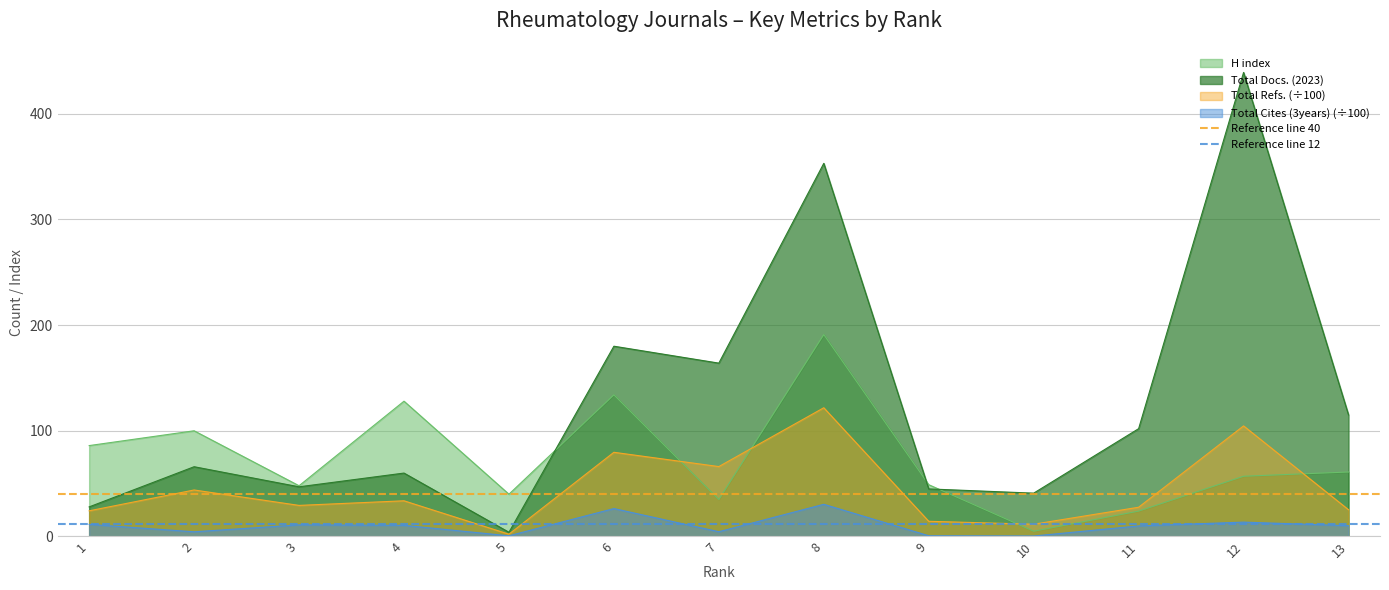

Is the value of H index at 7 greater than the value of Total Cites (3years) (÷100) at 5?

Yes